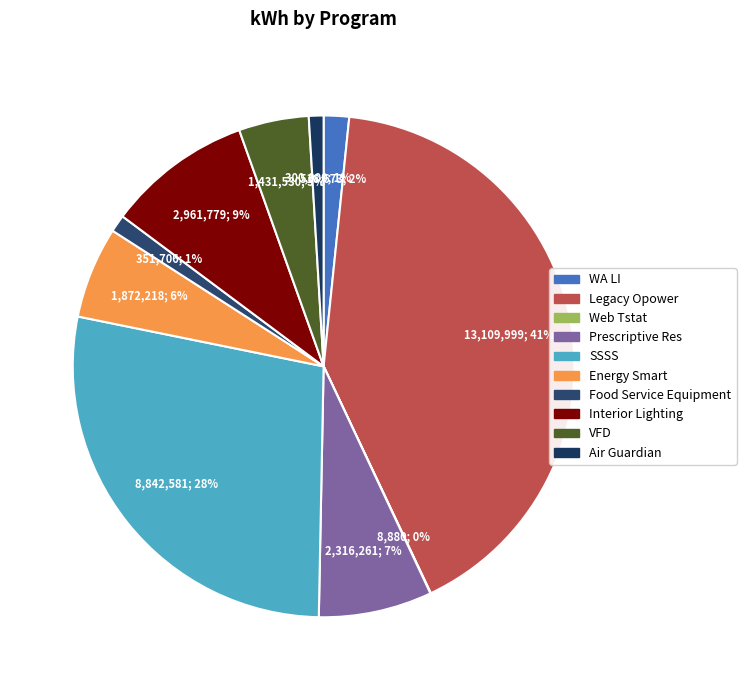

Combined, do Interior Lighting and Legacy Opower account for over 50%?

Yes